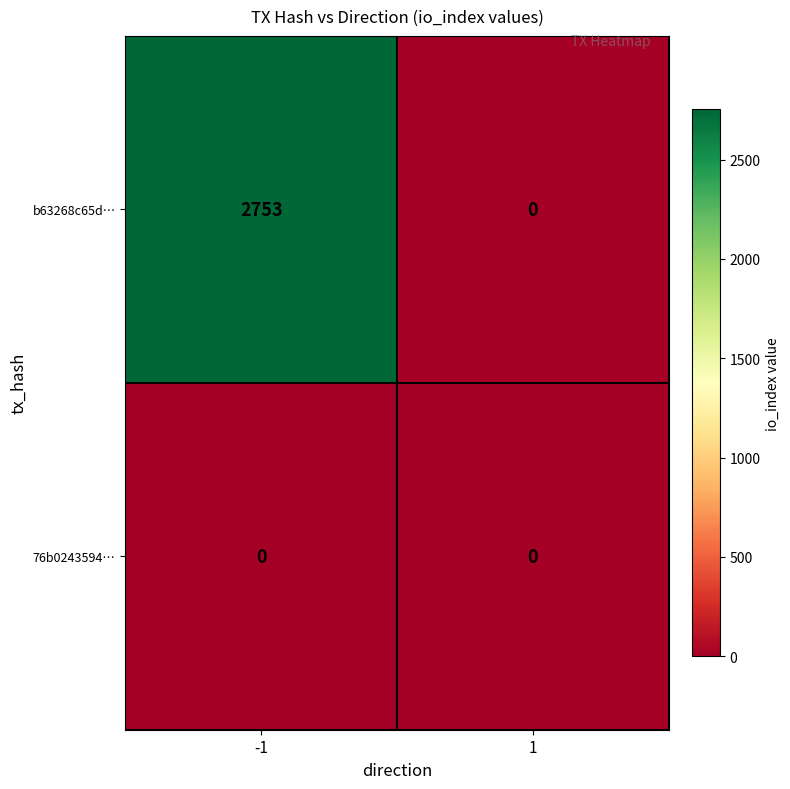

What is the highest value of the b63268c65d… series?

2753